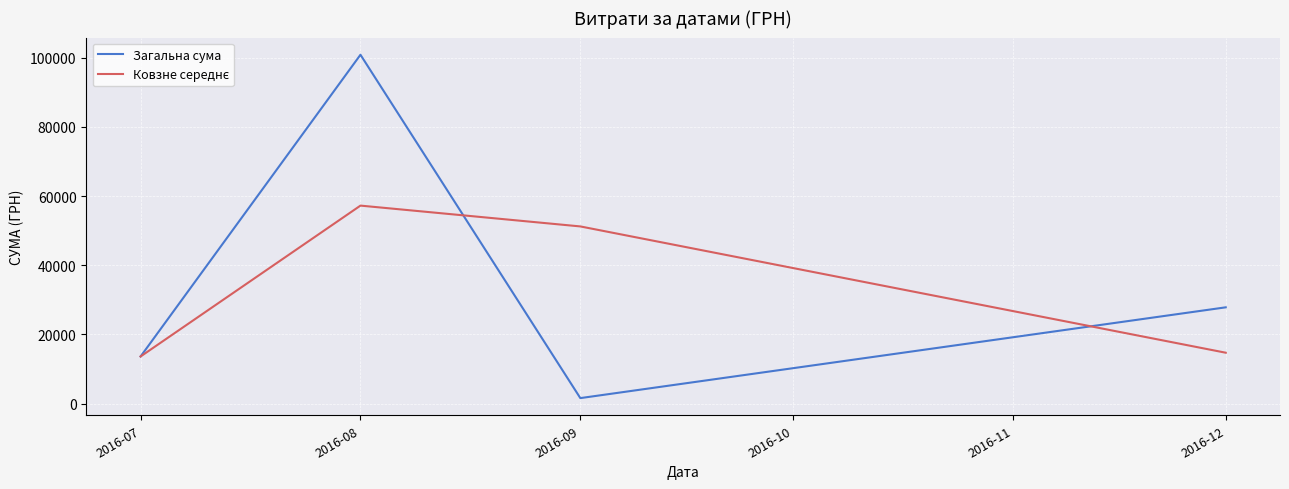

Which series has the largest total across all categories?

Загальна сума